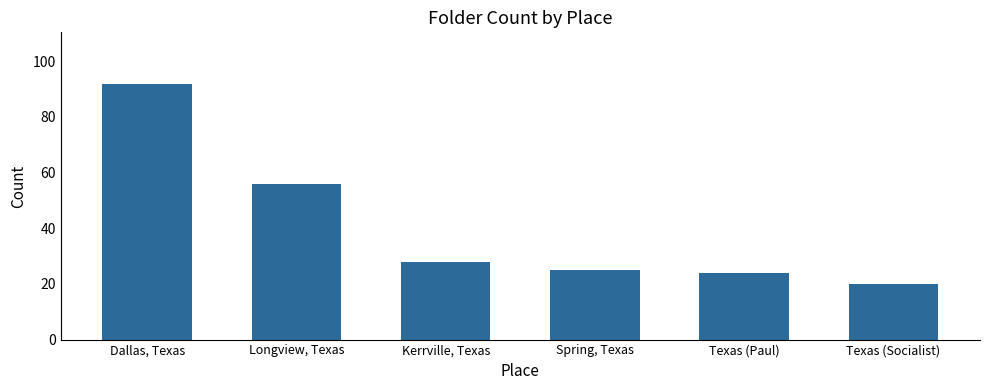

What is the change in value from Kerrville, Texas to Texas (Socialist)?

-8